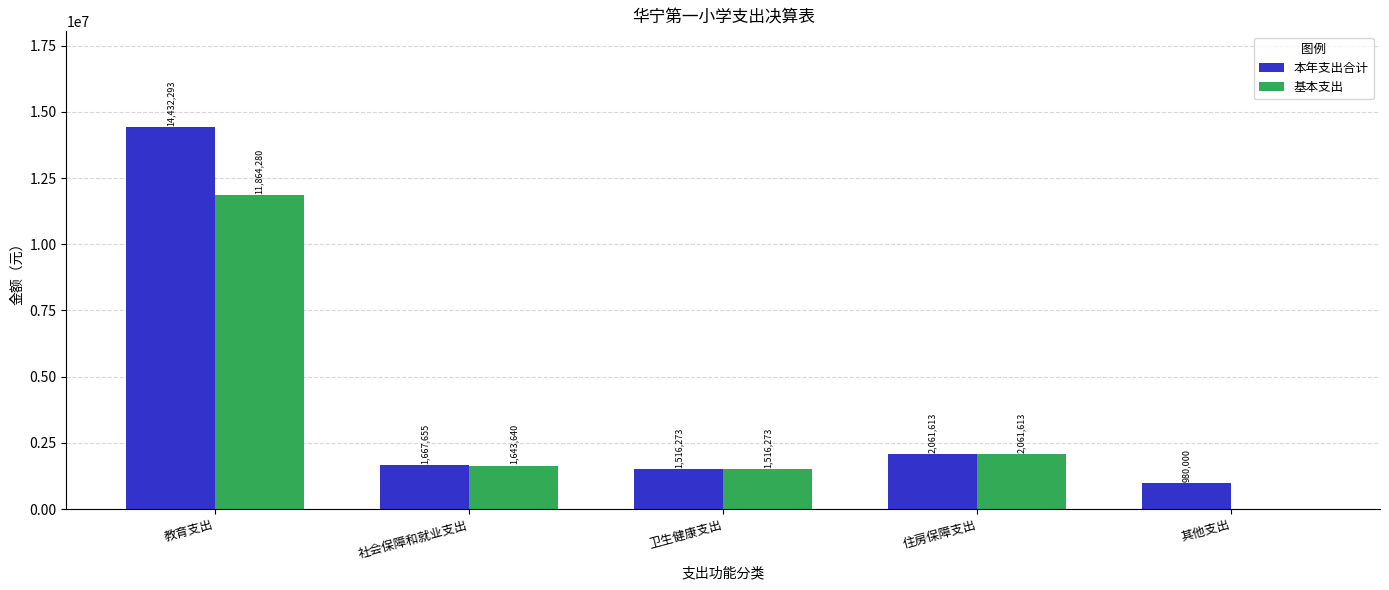

At which label does 基本支出 reach its peak?

教育支出